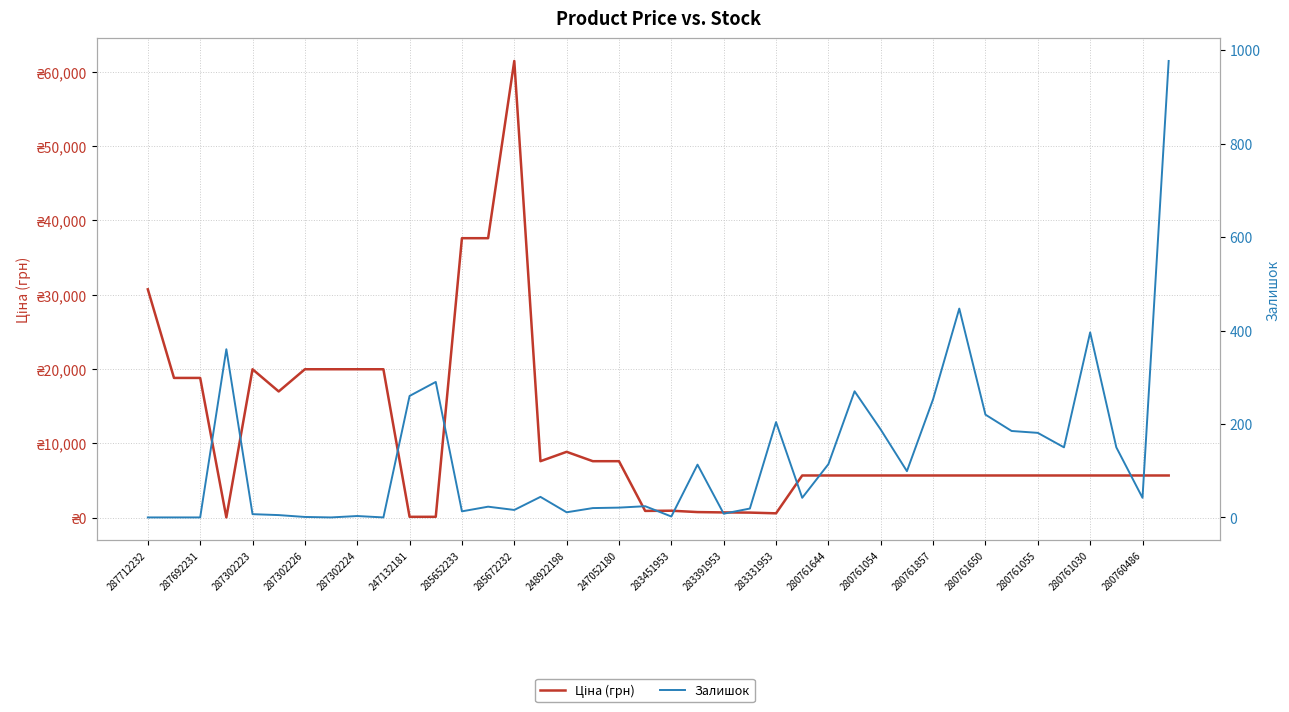

How many interior local peaks does the Ціна (грн) series have?

4